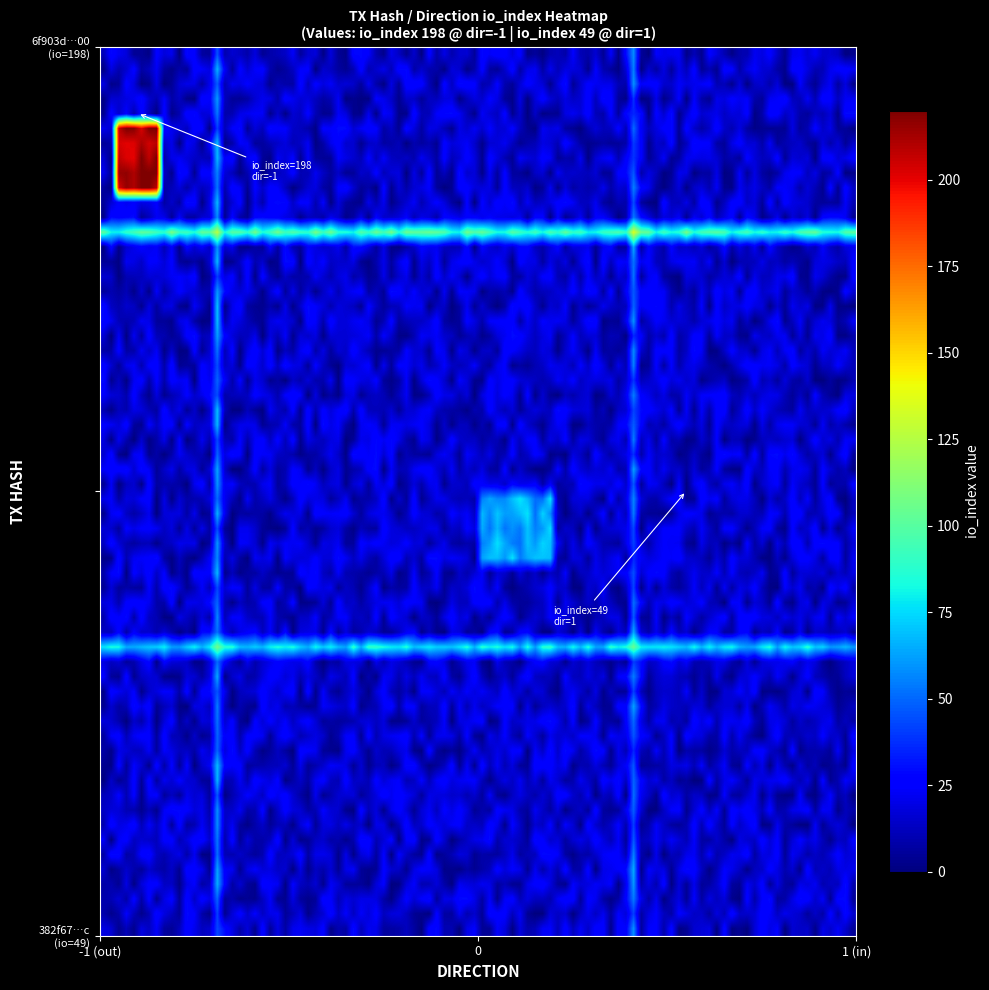

Reading left to right, extract all data points from this chart.

6f903d2656ed7bbbc9351520a528eaf6f11b33c: direction=-1	io_index=198
382f676d2e87ae16c5a3d8c20f3e95aa4142b00: direction=1	io_index=49